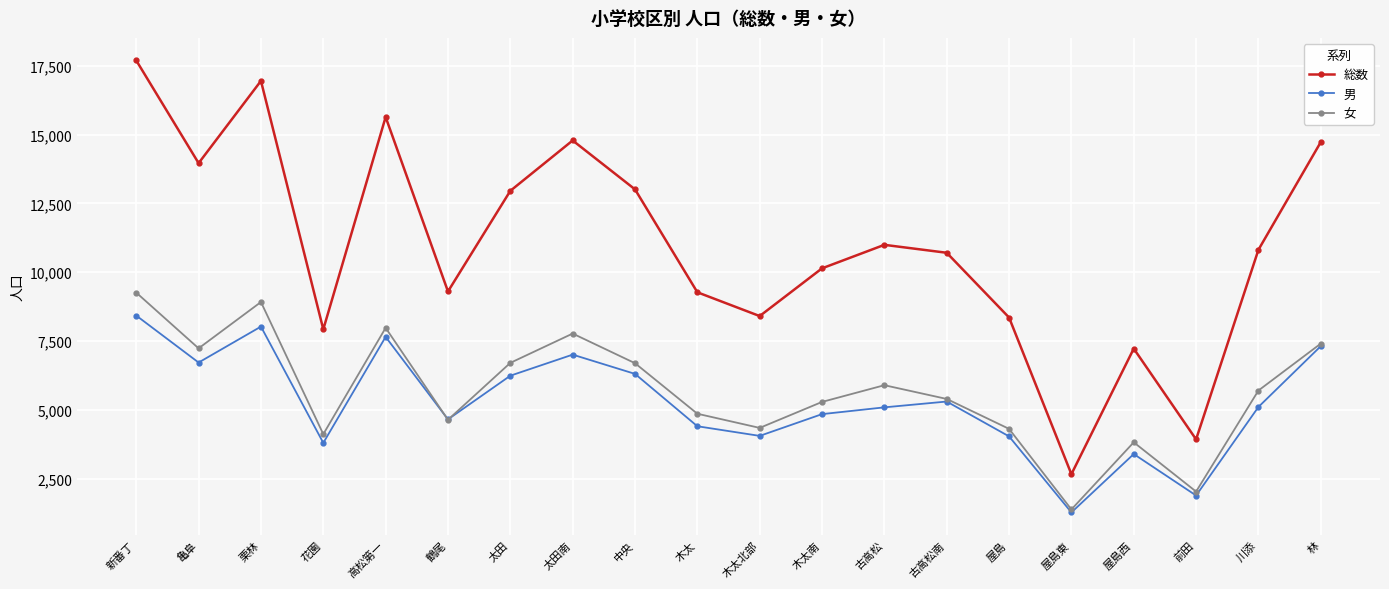

What is the minimum value for 総数?

2670